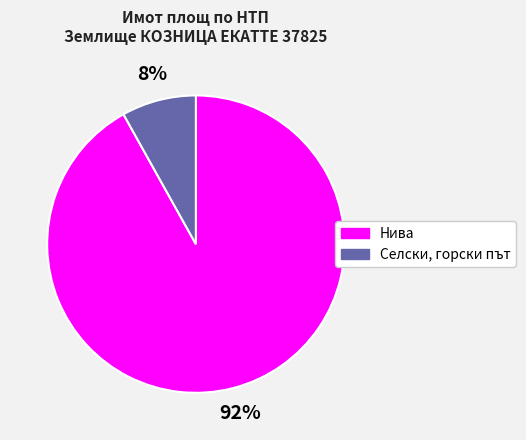

Is the sum of Нива and Селски, горски път greater than half?

Yes